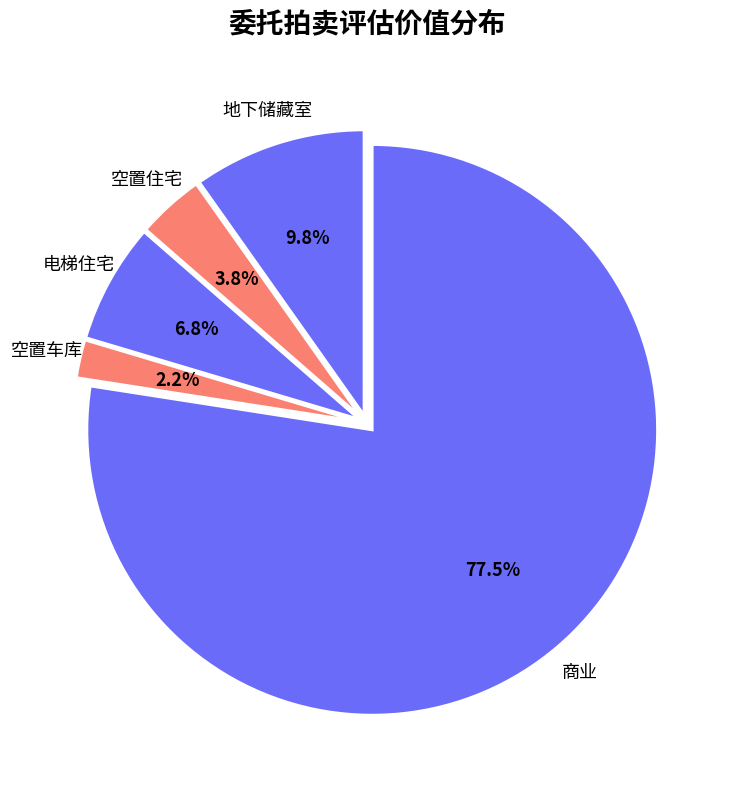

Count the number of slices in the pie.

5